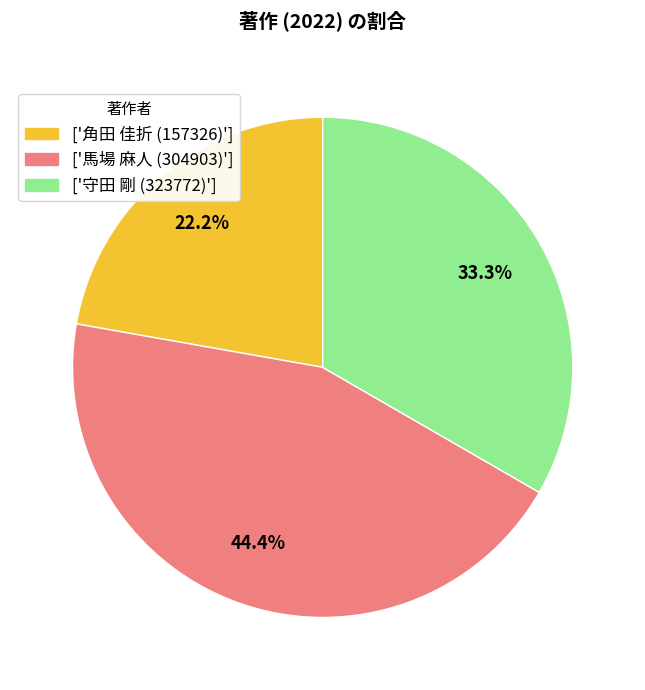

To the nearest percent, what is the difference between the largest and smallest slice percentages?

22%